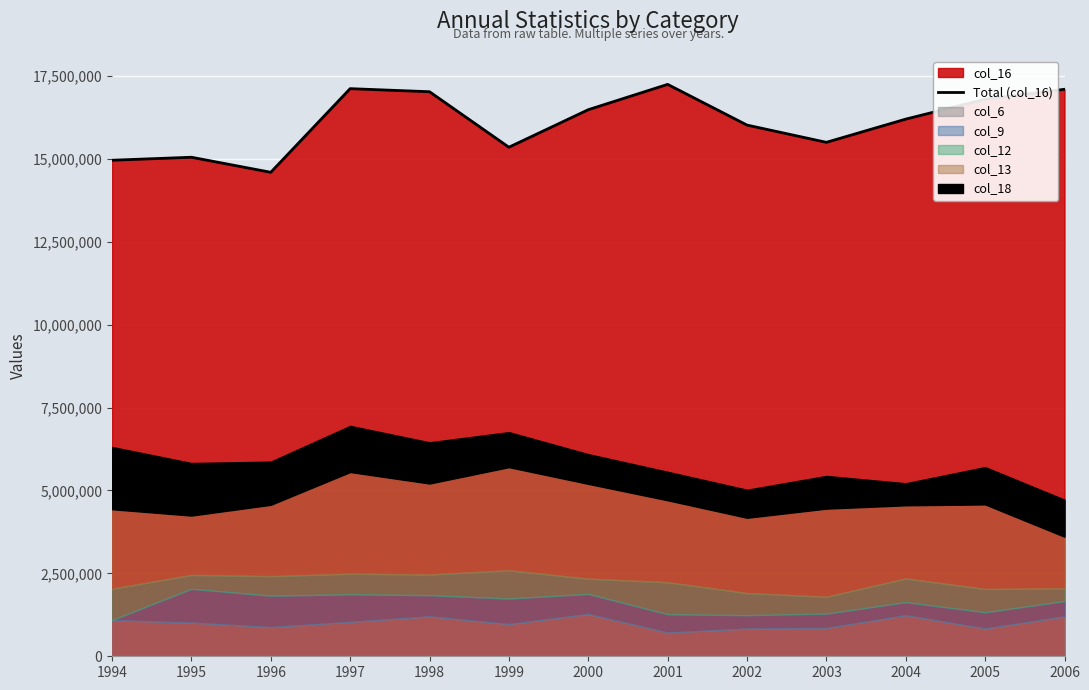

How many points are lower than both their immediate neighbors (excluding endpoints)?

3